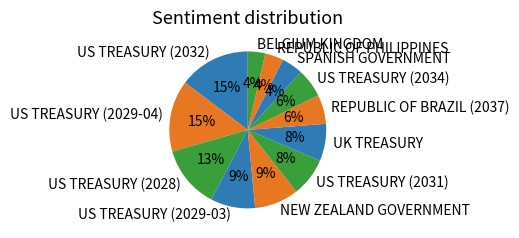

Is the sum of SPANISH GOVERNMENT and REPUBLIC OF PHILIPPINES greater than half?

No